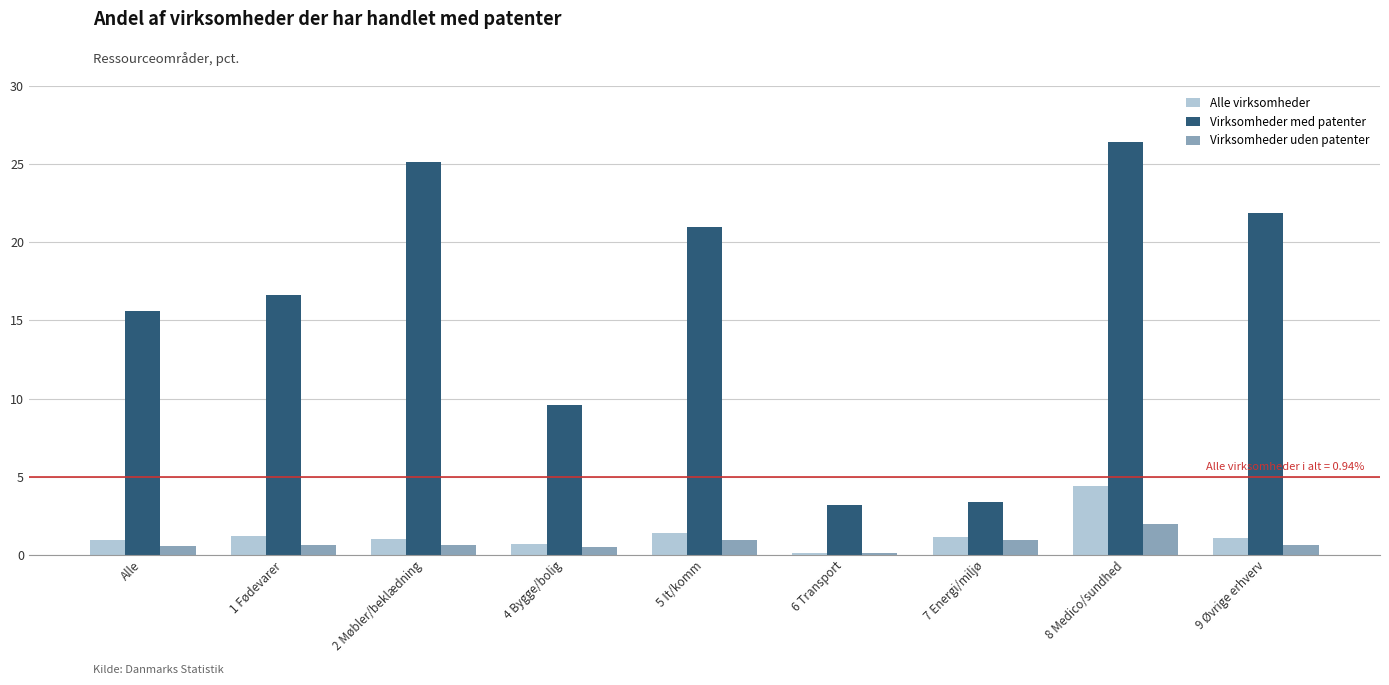

At which label does Virksomheder med patenter reach its peak?

8 Medico/sundhed